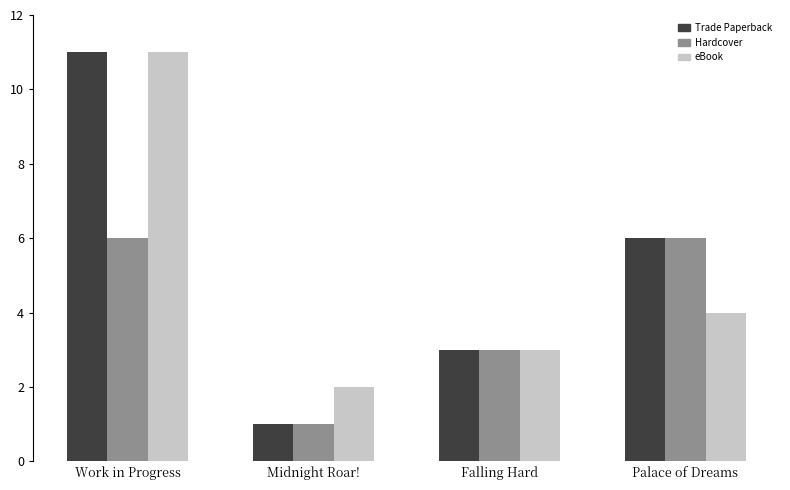

Is the value of eBook at Palace of Dreams greater than the value of Trade Paperback at Work in Progress?

No